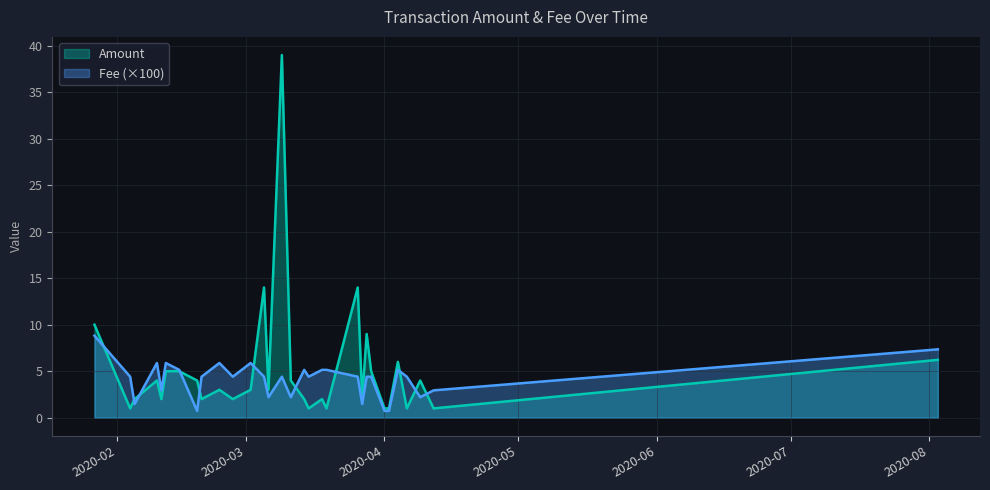

What is the highest value of the Fee series?

8.8